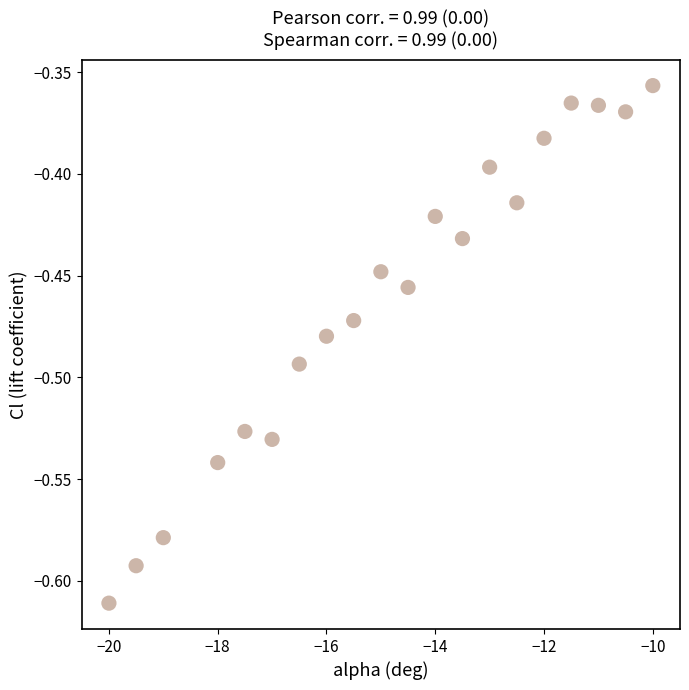

What is the range of Y values (max minus min)?

0.3